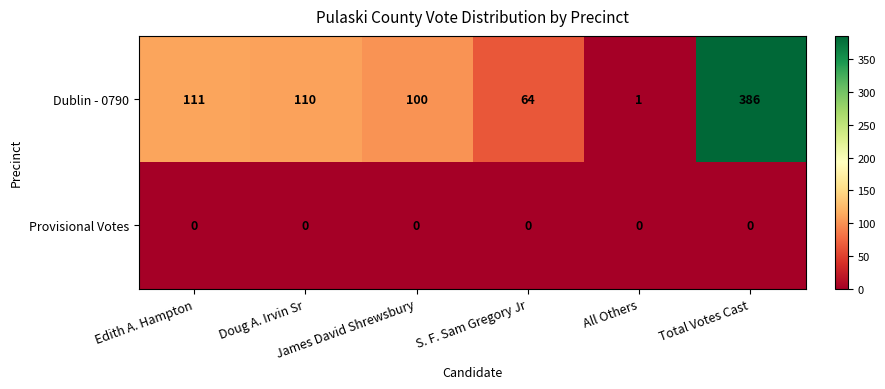

Rank the series by their maximum value, from lowest to highest.

Provisional Votes, Dublin - 0790